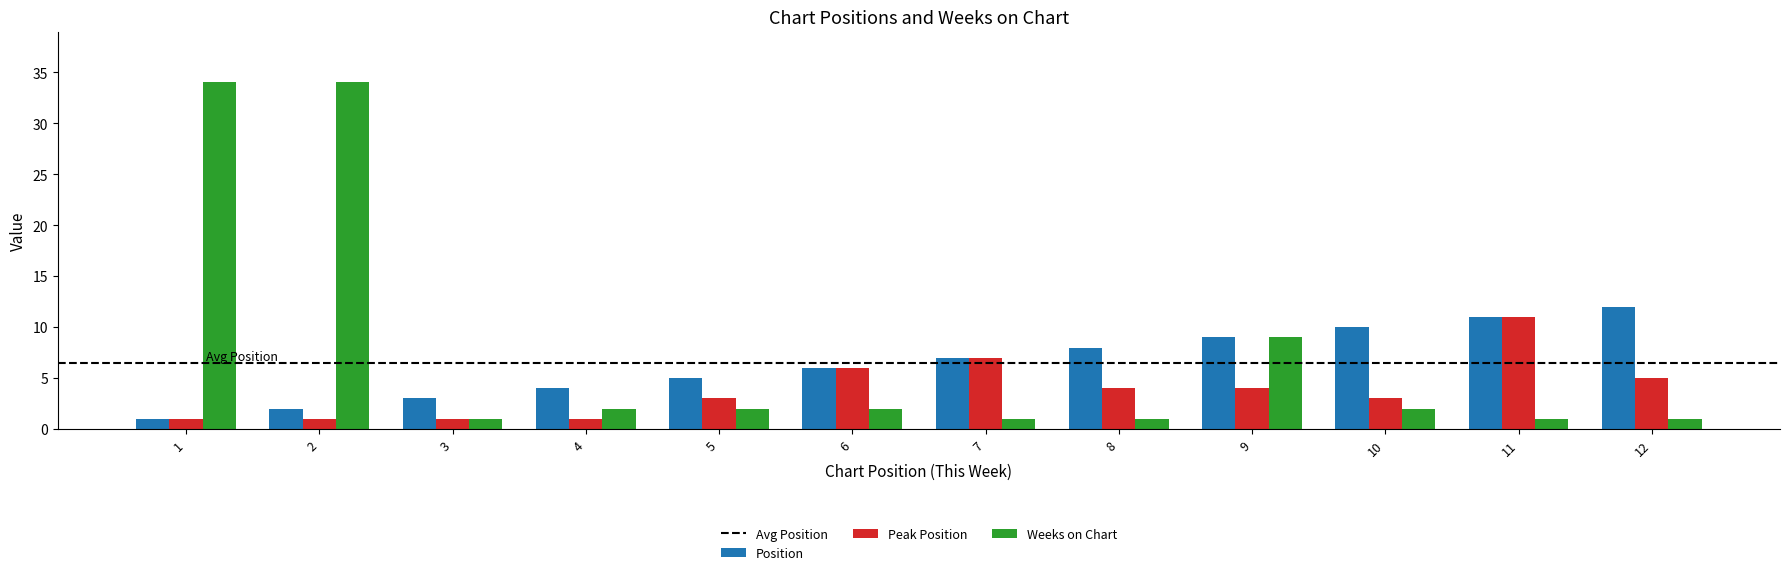

What value does the Weeks on Chart series have at 5?

2